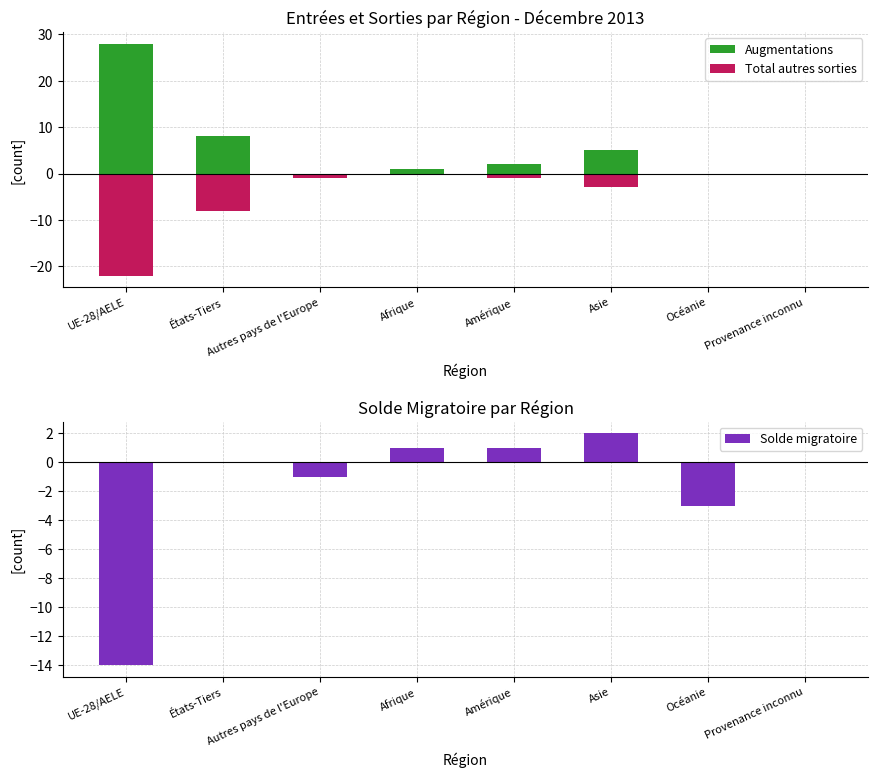

List the labels in order of Augmentations value, smallest first.

Autres pays de l'Europe, Océanie, Provenance inconnu, Afrique, Amérique, Asie, États-Tiers, UE-28/AELE